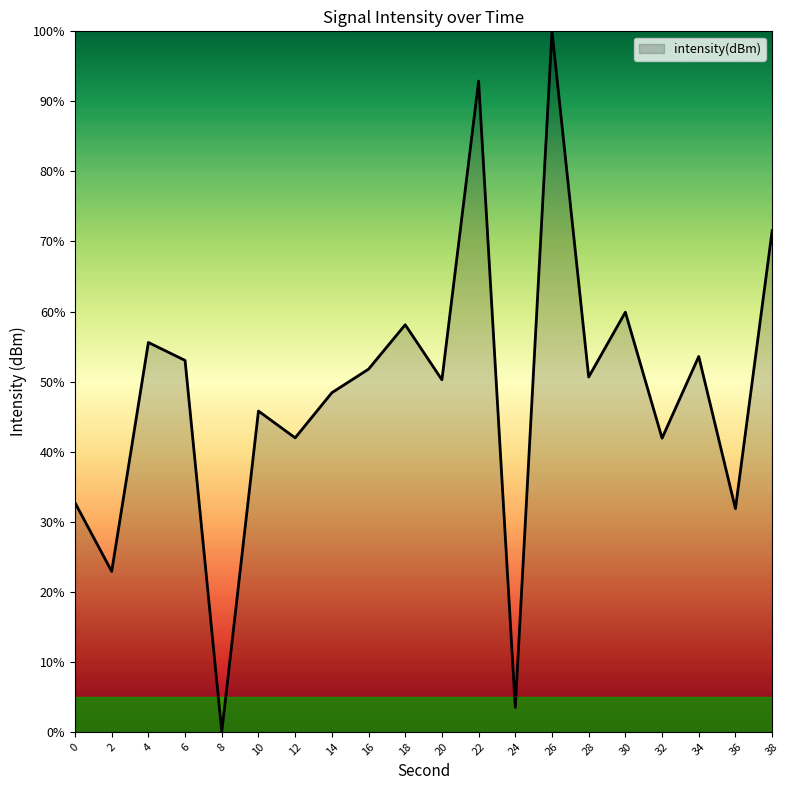

What is the difference between the values at 4 and 24?

52.1